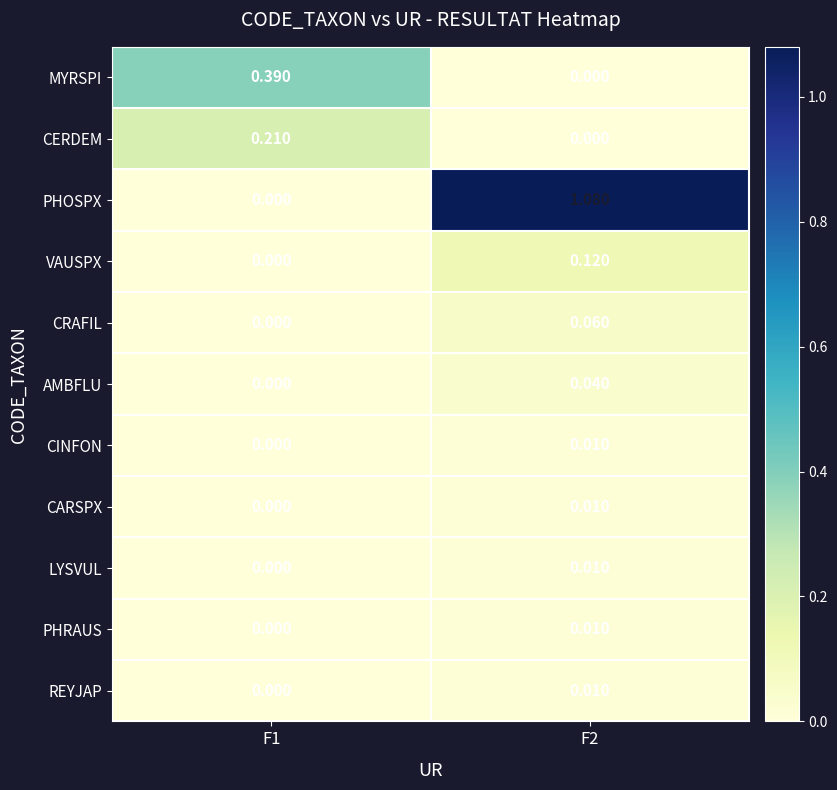

Is the value of PHRAUS at F1 greater than the value of REYJAP at F2?

No